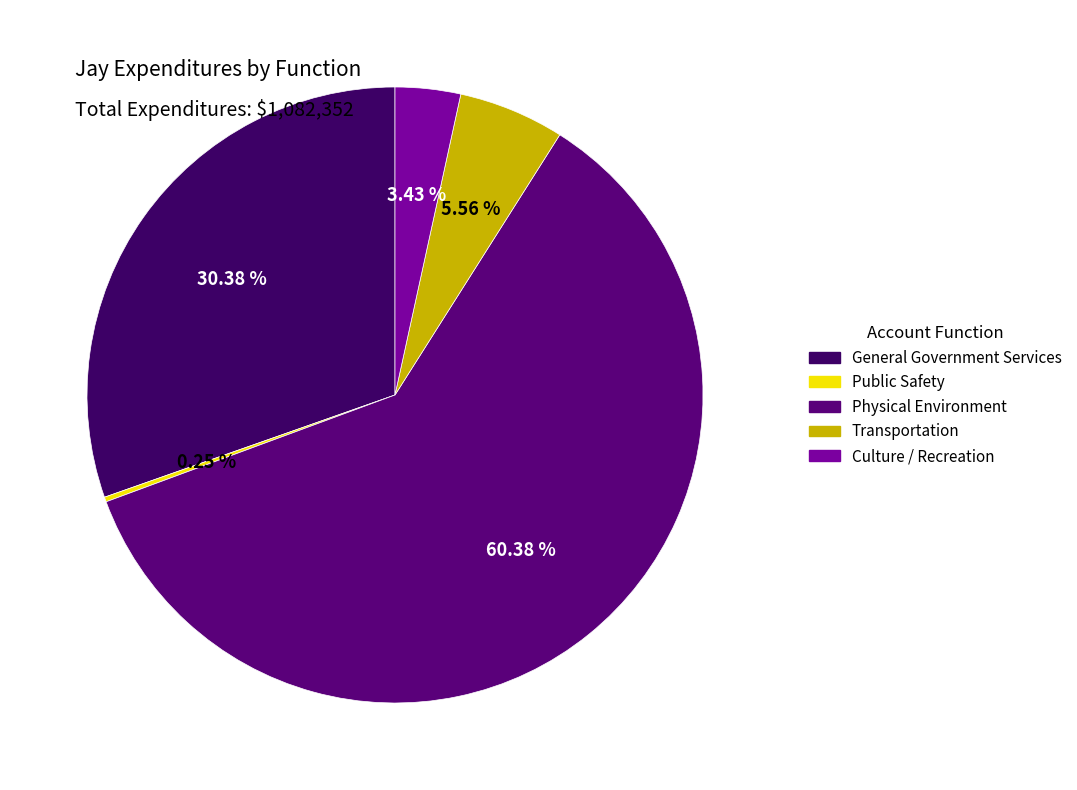

What percentage is NOT represented by Transportation?

94.4%